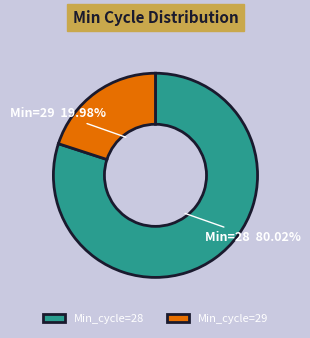

Between Min_cycle=28 and Min_cycle=29, which is larger?

Min_cycle=28